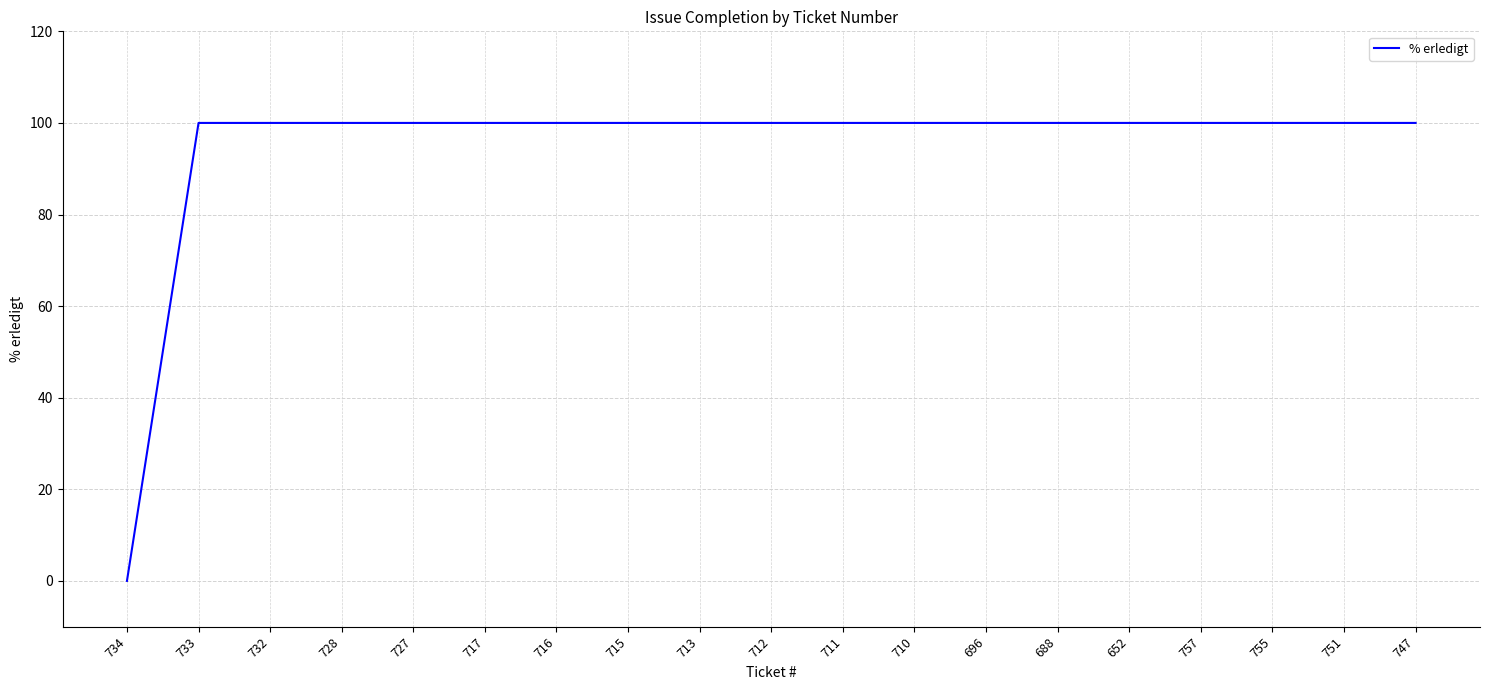

What position from the left is 715?

8